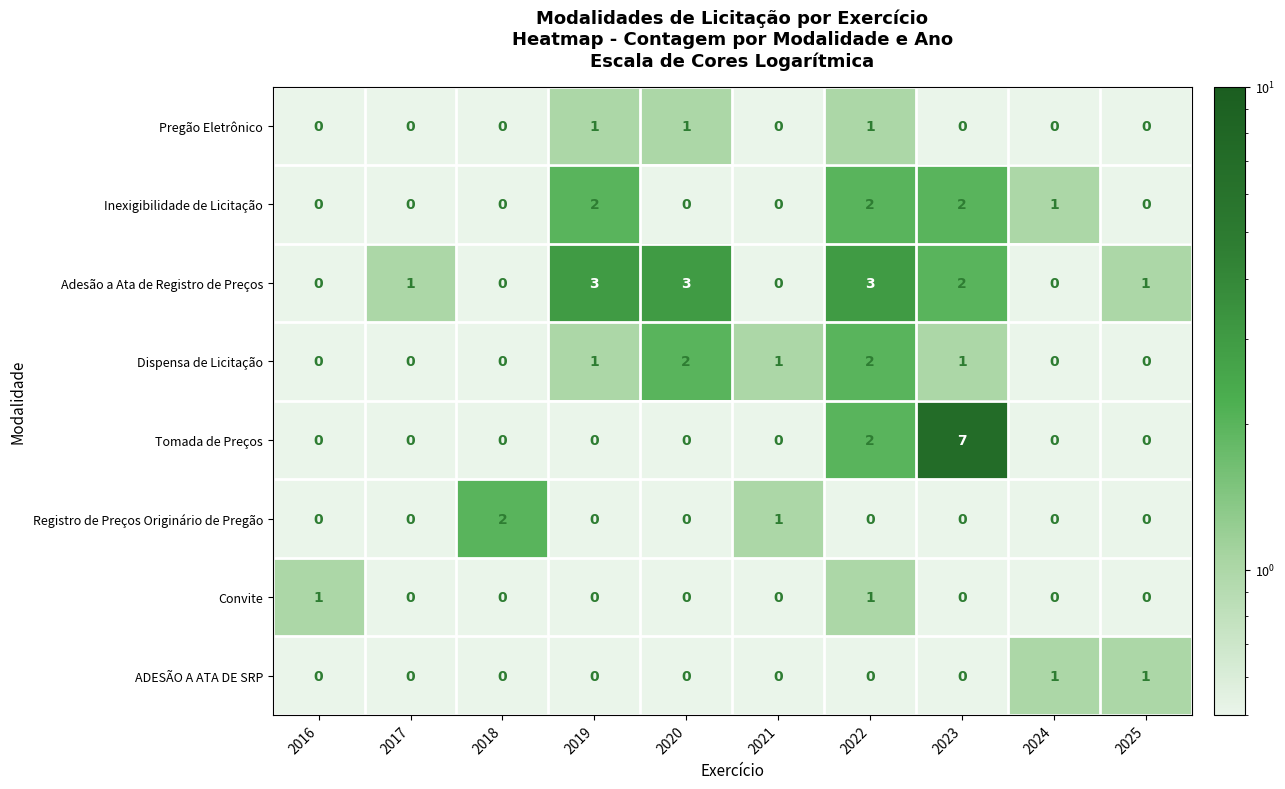

What is the maximum value shown in the chart?

7